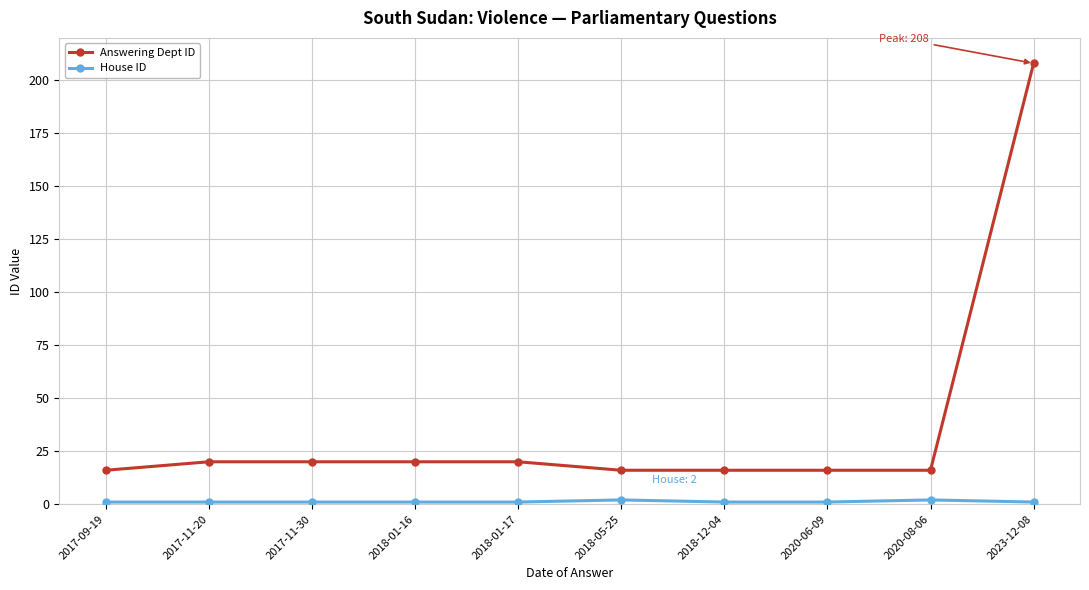

Which series has the widest spread of values?

Answering Dept ID